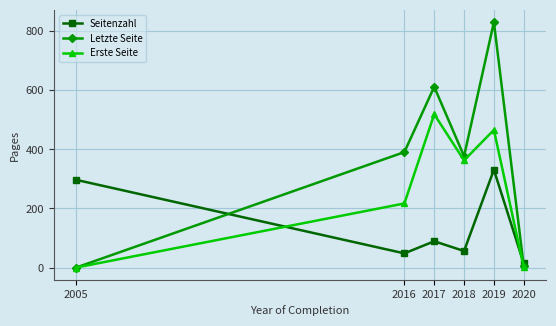

How many data points does each series have?

6